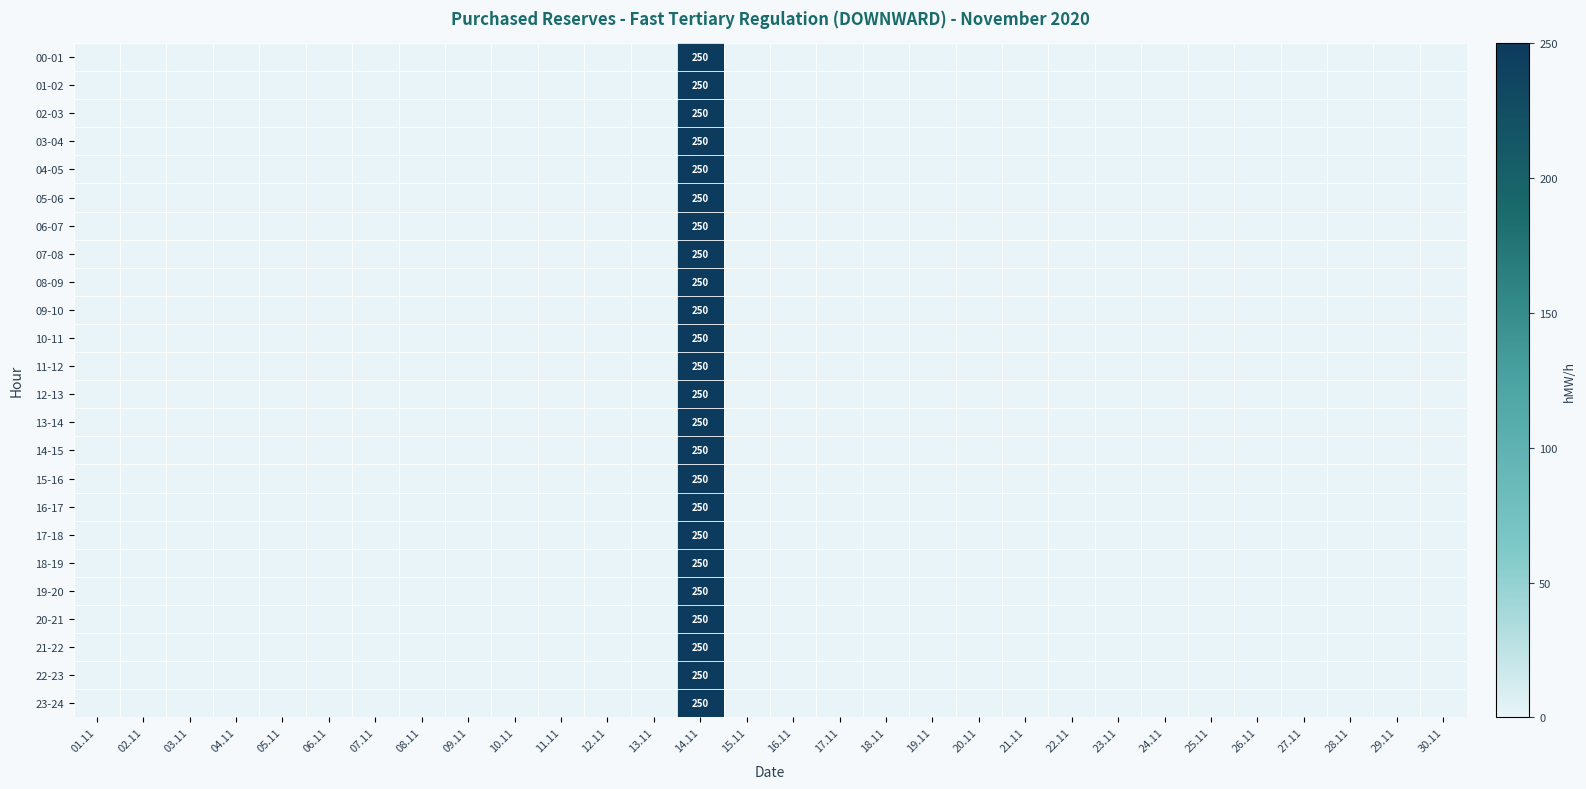

Is it true that 06-07 equals 0 at 10.11?

True